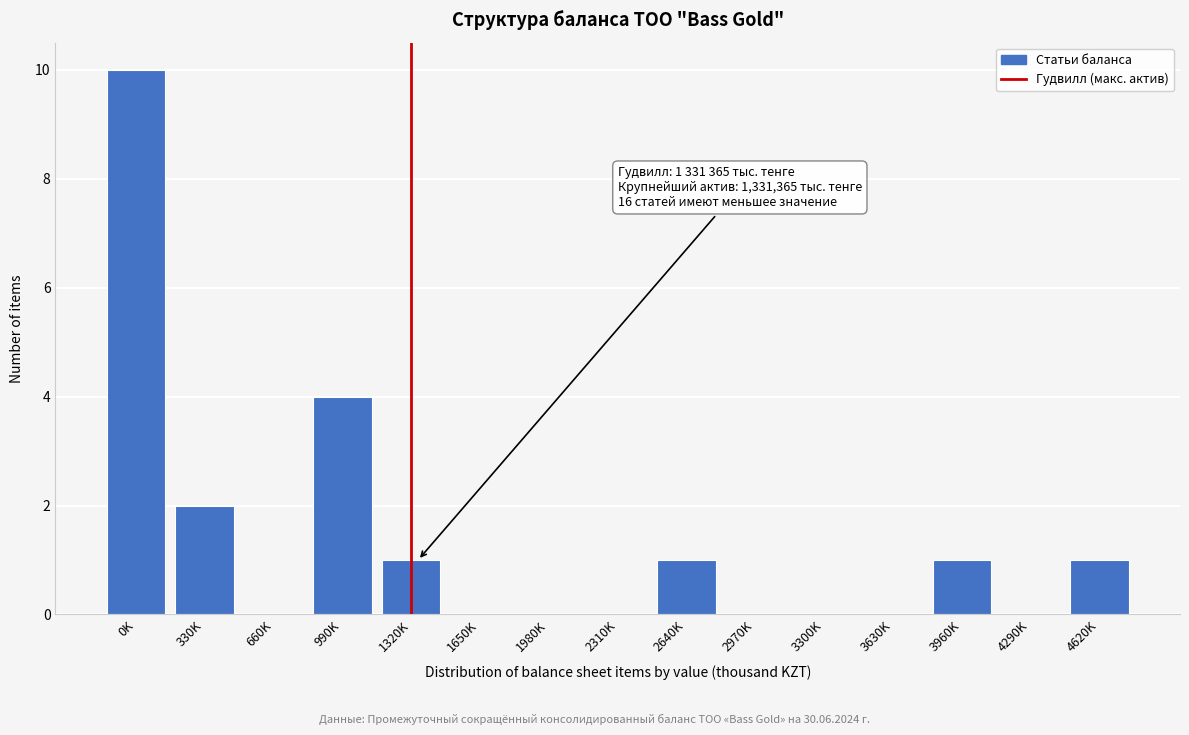

Reading left to right, list all the values displayed in this chart.

0K=10	330K=2	660K=0	990K=4	1320K=1	1650K=0	1980K=0	2310K=0	2640K=1	2970K=0	3300K=0	3630K=0	3960K=1	4290K=0	4620K=1